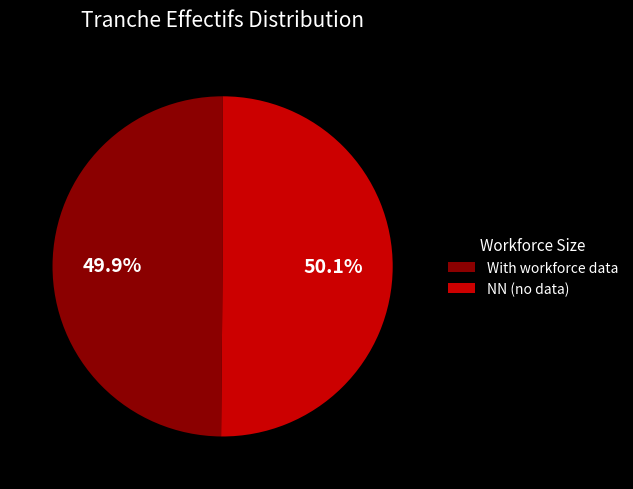

What is the ratio of the value at NN (no data) to the value at With workforce data?

1.0